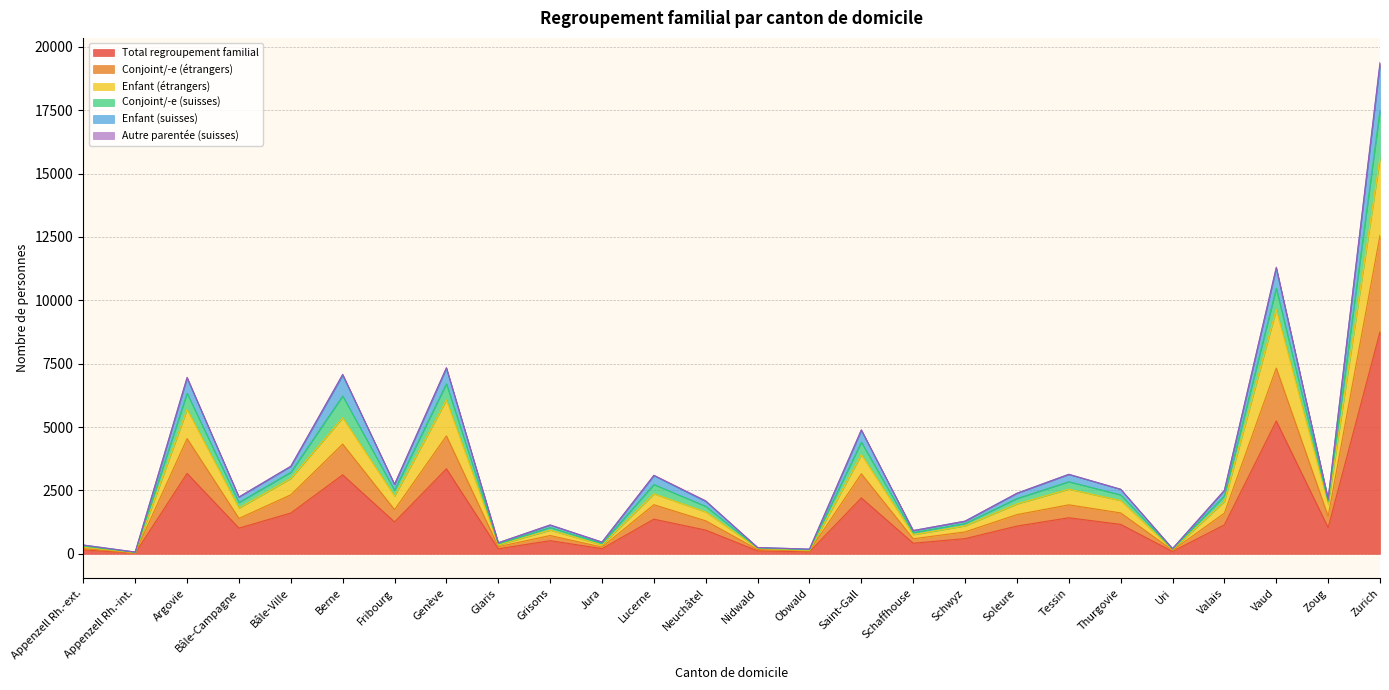

The Enfant (étrangers) series shows 461 at Neuchâtel. True or false?

False